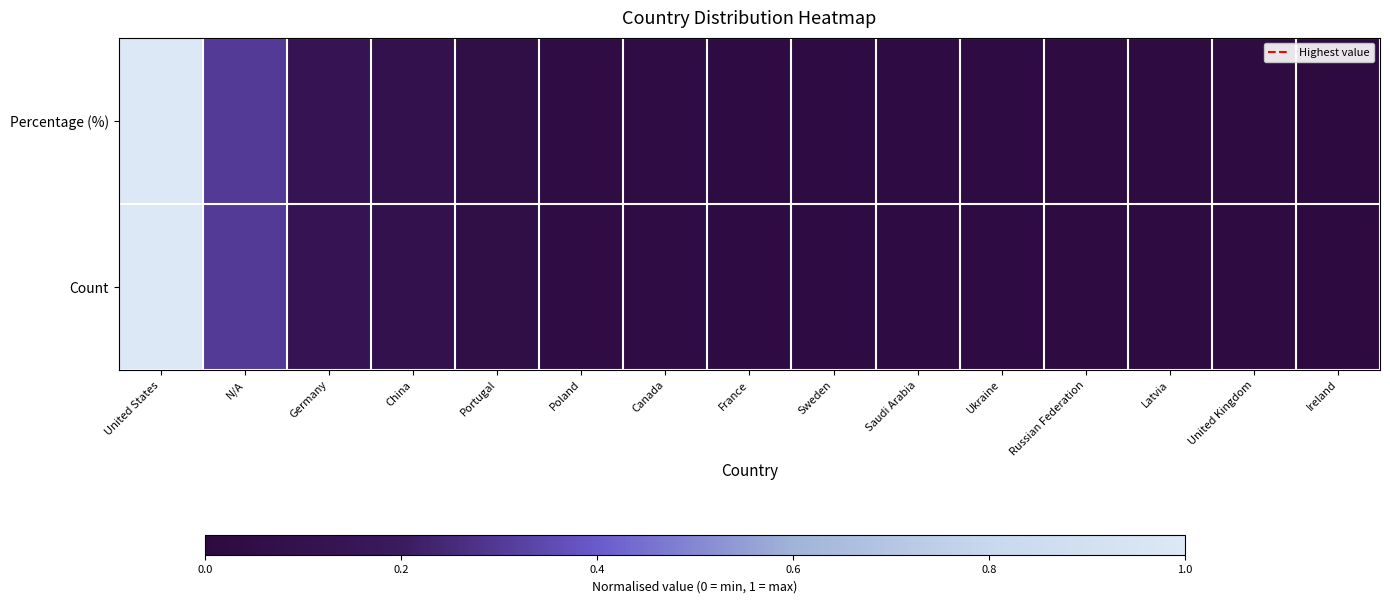

At which category is the sum across all series the highest?

United States